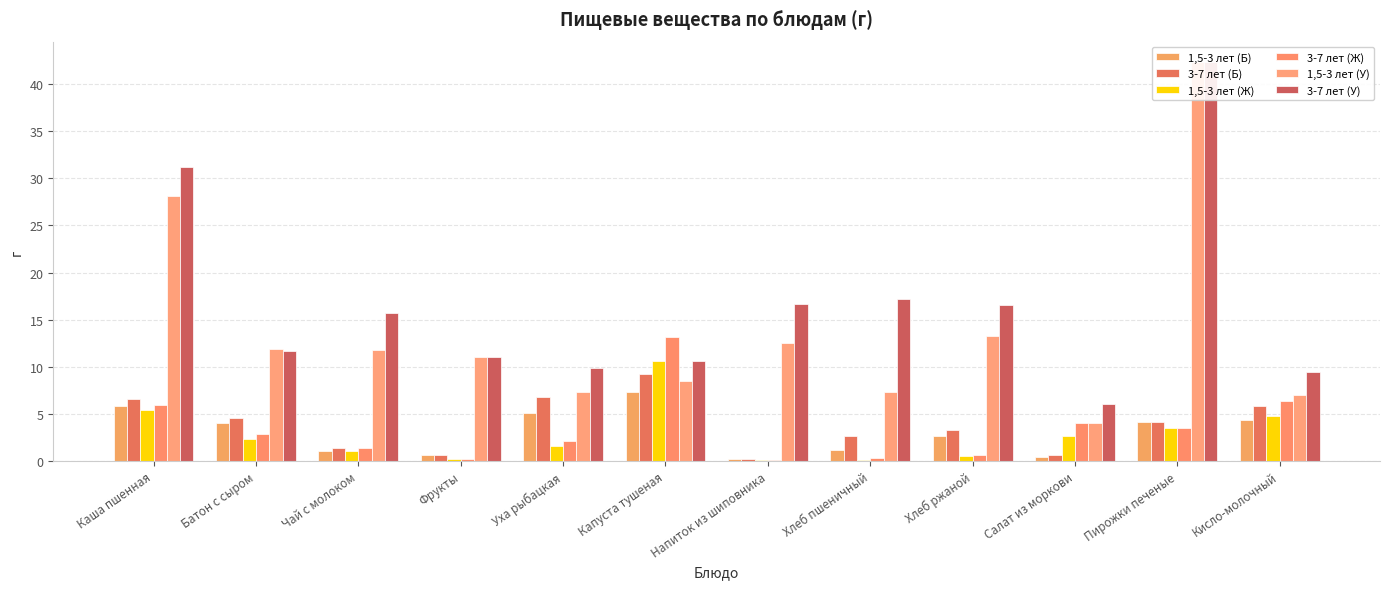

Reading left to right, list all the values displayed in this chart.

1,5-3 лет (Б): Каша пшенная=5.9	Батон с сыром=4.0	Чай с молоком=1.1	Фрукты=0.6	Уха рыбацкая=5.1	Капуста тушеная=7.4	Напиток из шиповника=0.2	Хлеб пшеничный=1.1	Хлеб ржаной=2.6	Салат из моркови=0.4	Пирожки печеные=4.1	Кисло-молочный=4.3
3-7 лет (Б): Каша пшенная=6.5	Батон с сыром=4.5	Чай с молоком=1.4	Фрукты=0.6	Уха рыбацкая=6.8	Капуста тушеная=9.2	Напиток из шиповника=0.2	Хлеб пшеничный=2.7	Хлеб ржаной=3.3	Салат из моркови=0.7	Пирожки печеные=4.1	Кисло-молочный=5.8
1,5-3 лет (Ж): Каша пшенная=5.4	Батон с сыром=2.4	Чай с молоком=1.1	Фрукты=0.2	Уха рыбацкая=1.6	Капуста тушеная=10.6	Напиток из шиповника=0.1	Хлеб пшеничный=0.1	Хлеб ржаной=0.5	Салат из моркови=2.7	Пирожки печеные=3.5	Кисло-молочный=4.8
3-7 лет (Ж): Каша пшенная=6.0	Батон с сыром=2.9	Чай с молоком=1.4	Фрукты=0.2	Уха рыбацкая=2.1	Капуста тушеная=13.2	Напиток из шиповника=0.1	Хлеб пшеничный=0.3	Хлеб ржаной=0.6	Салат из моркови=4.0	Пирожки печеные=3.5	Кисло-молочный=6.4
1,5-3 лет (У): Каша пшенная=28.1	Батон с сыром=11.9	Чай с молоком=11.8	Фрукты=11.0	Уха рыбацкая=7.4	Капуста тушеная=8.5	Напиток из шиповника=12.5	Хлеб пшеничный=7.4	Хлеб ржаной=13.3	Салат из моркови=4.0	Пирожки печеные=42.4	Кисло-молочный=7.0
3-7 лет (У): Каша пшенная=31.2	Батон с сыром=11.7	Чай с молоком=15.7	Фрукты=11.0	Уха рыбацкая=9.8	Капуста тушеная=10.6	Напиток из шиповника=16.7	Хлеб пшеничный=17.2	Хлеб ржаной=16.6	Салат из моркови=6.1	Пирожки печеные=42.4	Кисло-молочный=9.4